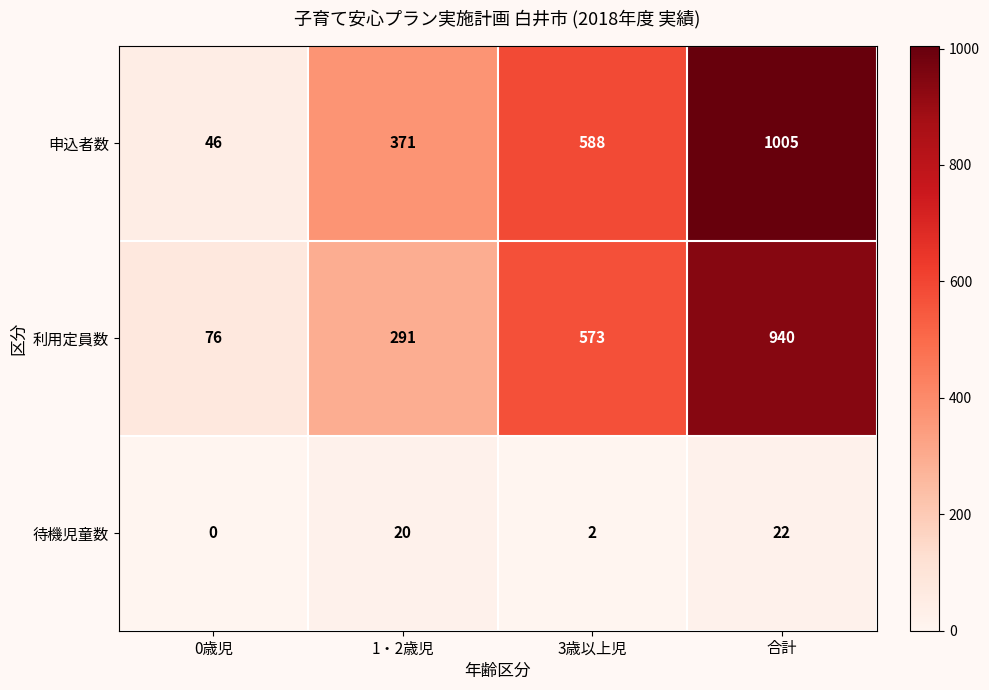

What is the highest value of the 利用定員数 series?

940